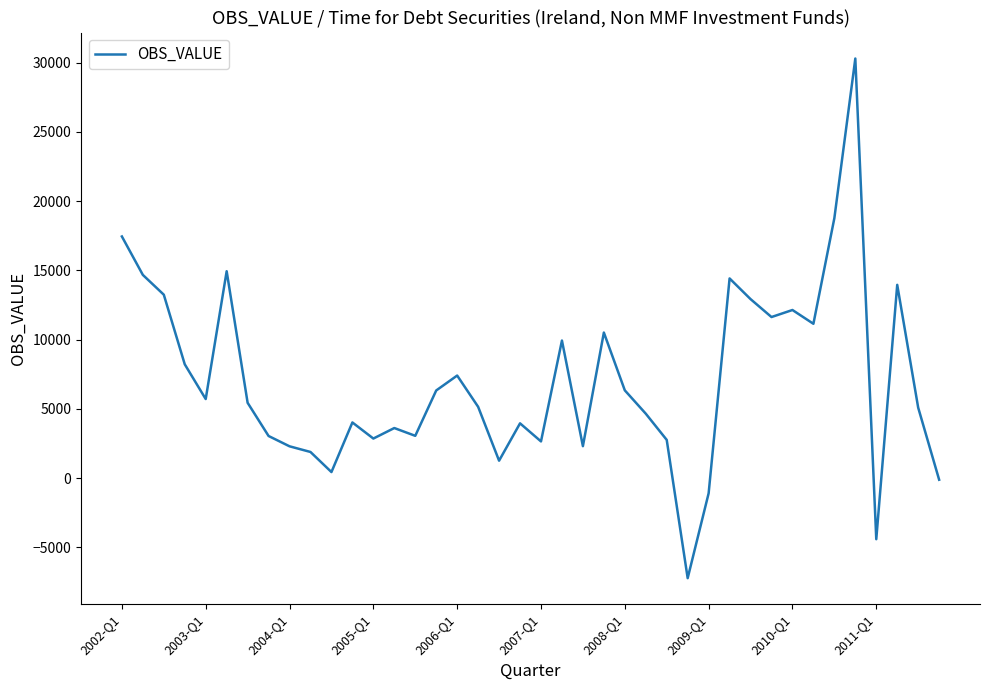

What is the greatest value displayed?

30295